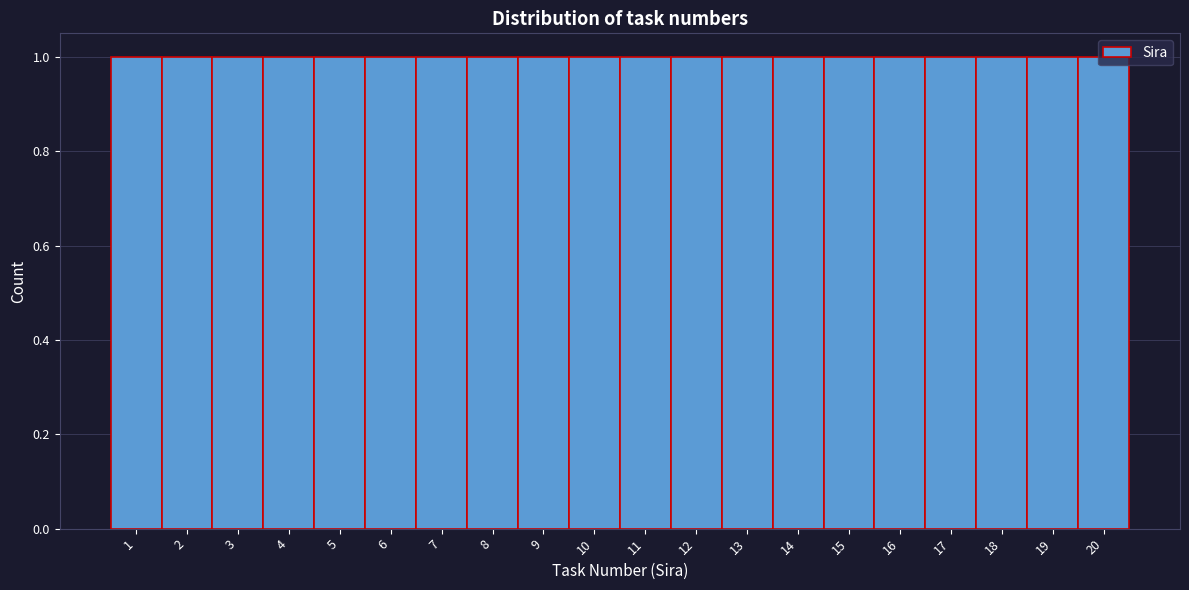

Reading left to right, transcribe this chart: for each bar, give the range it covers on the x-axis and its height. The values are not printed on the chart, so give them approximately, as read against the axis.

0.5 to 1.5: 1
1.5 to 2.5: 1
2.5 to 3.5: 1
3.5 to 4.5: 1
4.5 to 5.5: 1
5.5 to 6.5: 1
6.5 to 7.5: 1
7.5 to 8.5: 1
8.5 to 9.5: 1
9.5 to 10.5: 1
10.5 to 11.5: 1
11.5 to 12.5: 1
12.5 to 13.5: 1
13.5 to 14.5: 1
14.5 to 15.5: 1
15.5 to 16.5: 1
16.5 to 17.5: 1
17.5 to 18.5: 1
18.5 to 19.5: 1
19.5 to 20.5: 1